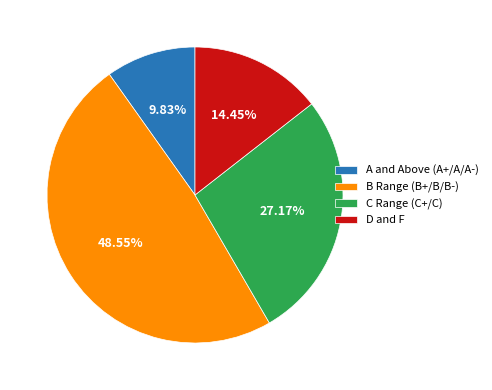

Rank the categories by value from highest to lowest.

B Range (B+/B/B-), C Range (C+/C), D and F, A and Above (A+/A/A-)